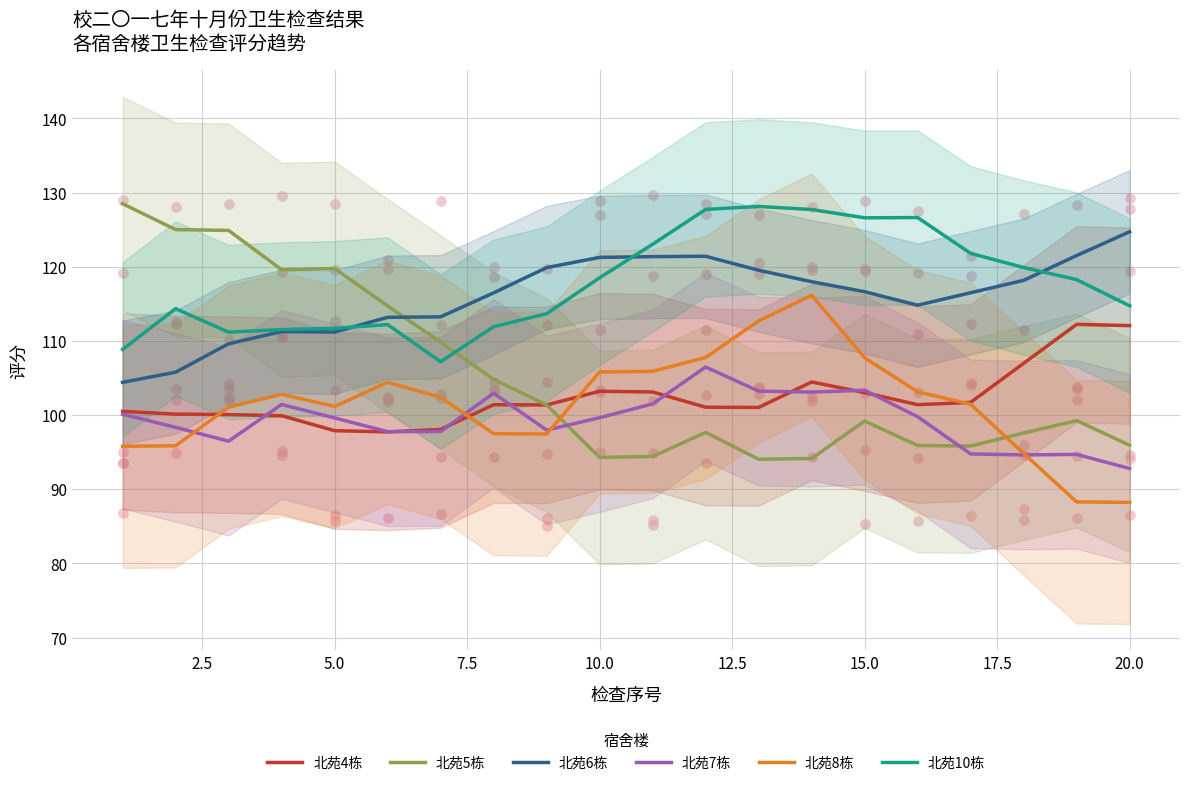

At how many categories does at least one series exceed 92?

20